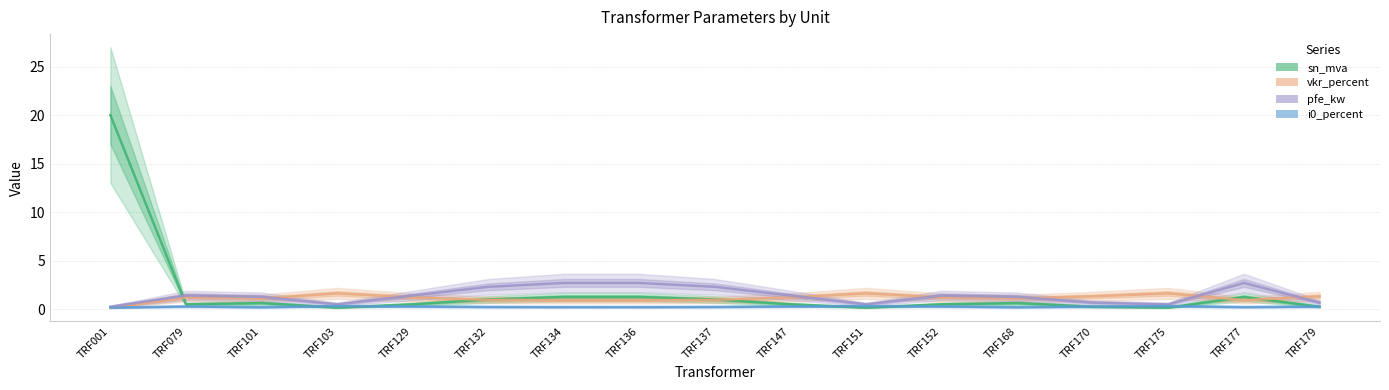

How many data points in vkr_percent are less than 1?

6